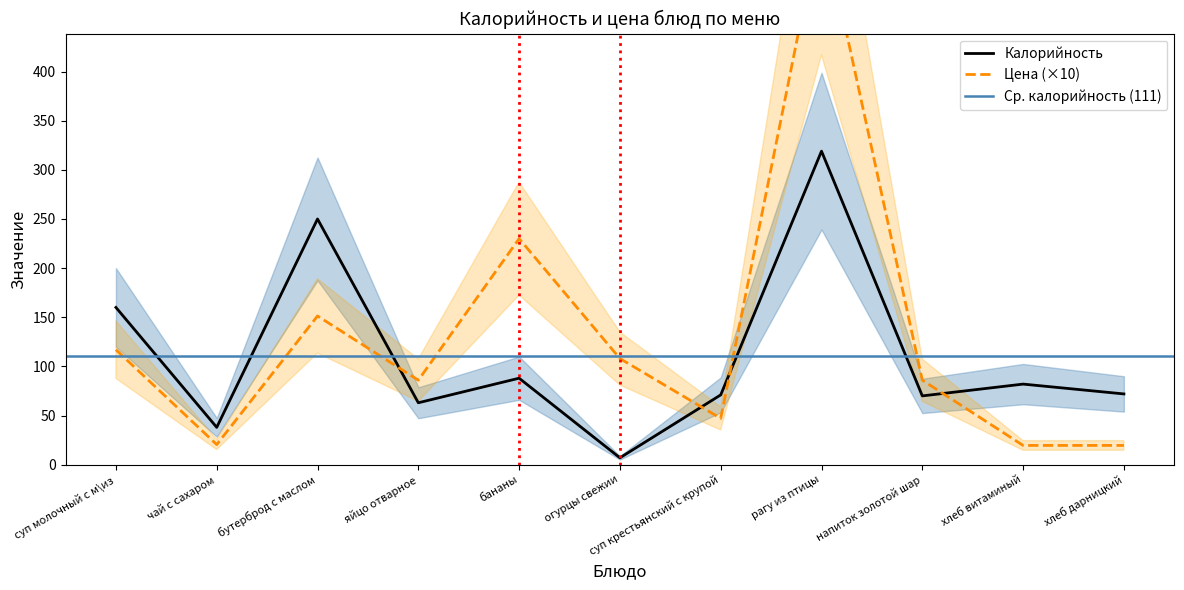

Read the Цена value at напиток золотой шар.

86.0